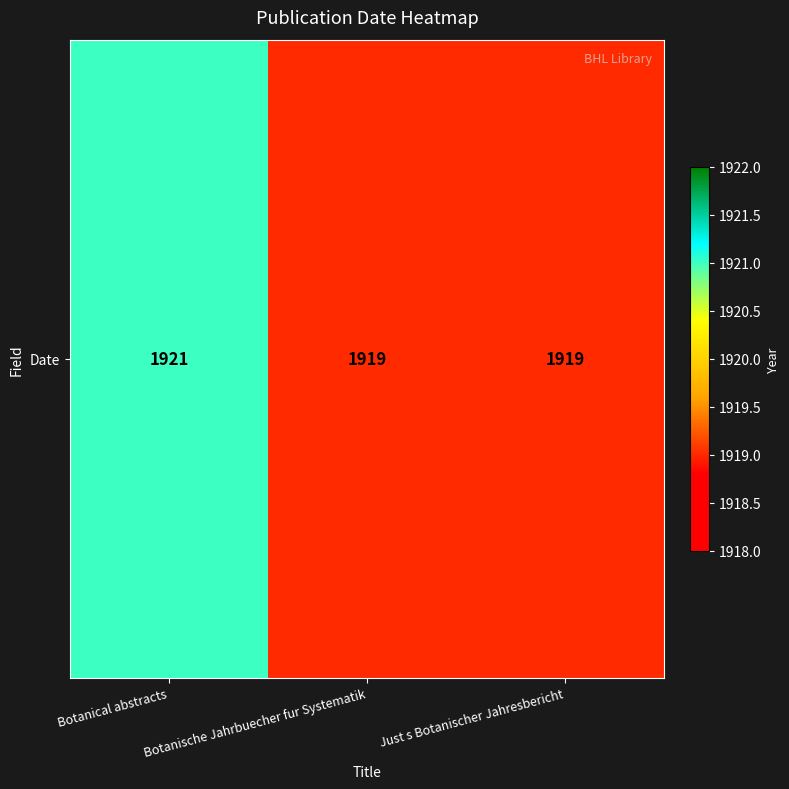

Reading left to right, extract all data points from this chart.

1921	1919	1919